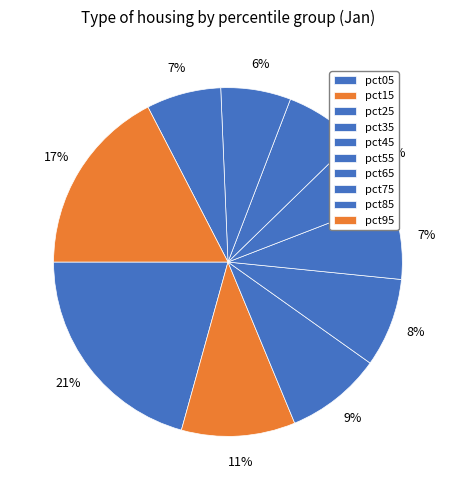

Do pct15 and pct35 together represent more than half of the pie?

No